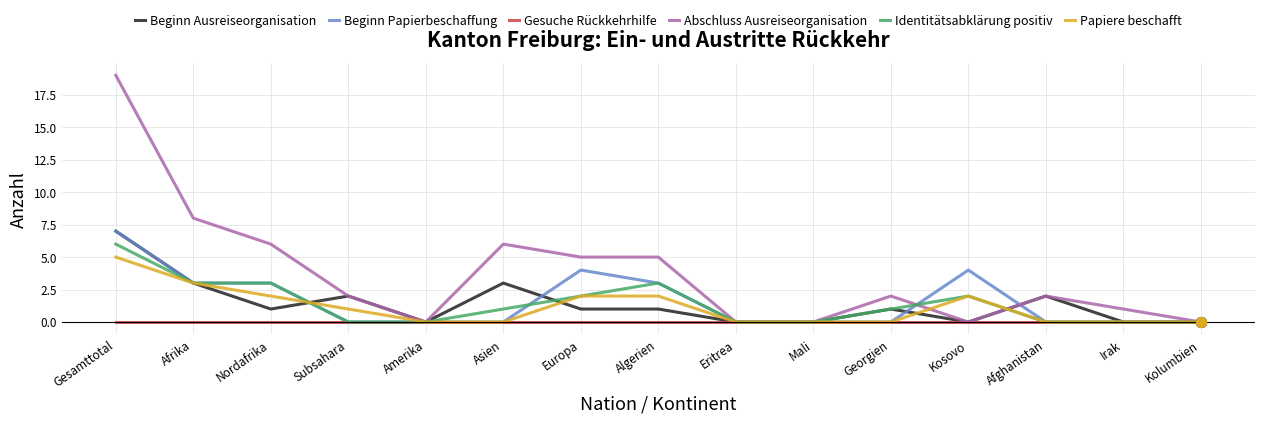

How many series are shown in this chart?

6